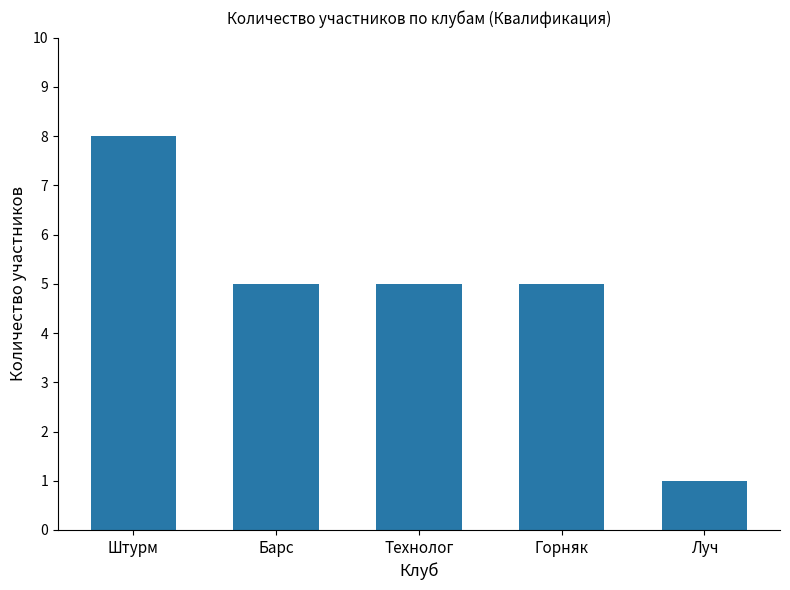

Where does the data first go above 5?

Штурм